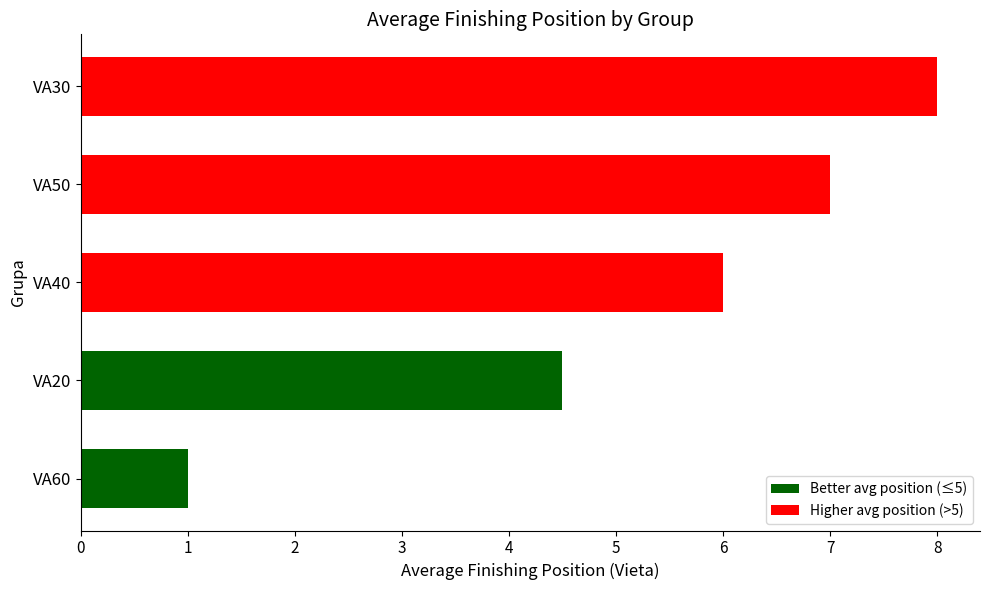

What is the sum of all values?

26.5